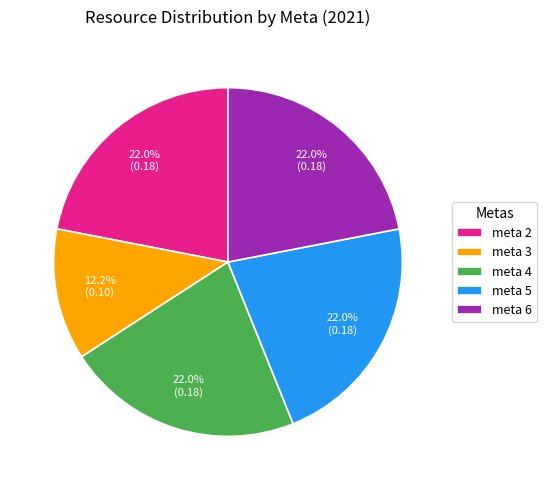

Which has a higher value, meta 3 or meta 4?

meta 4